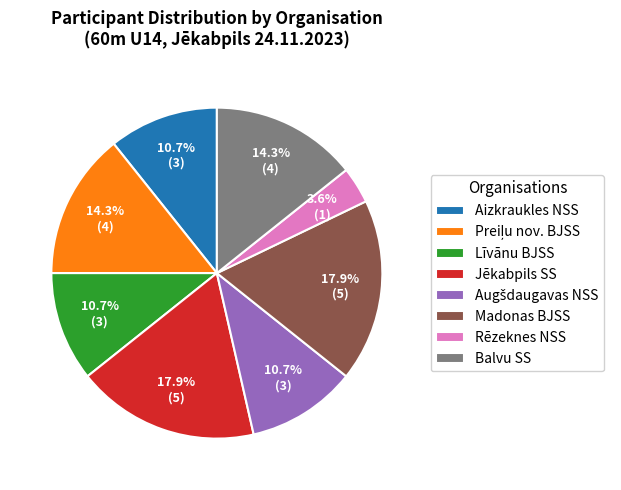

Combined, do Jēkabpils SS and Aizkraukles NSS account for over 50%?

No